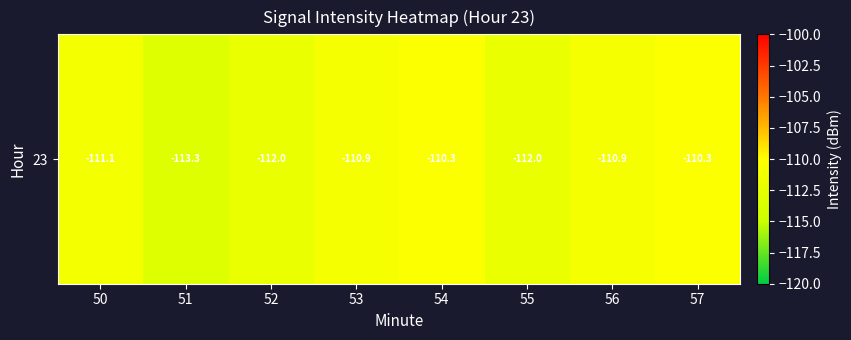

Which has a higher value, 52 or 56?

56